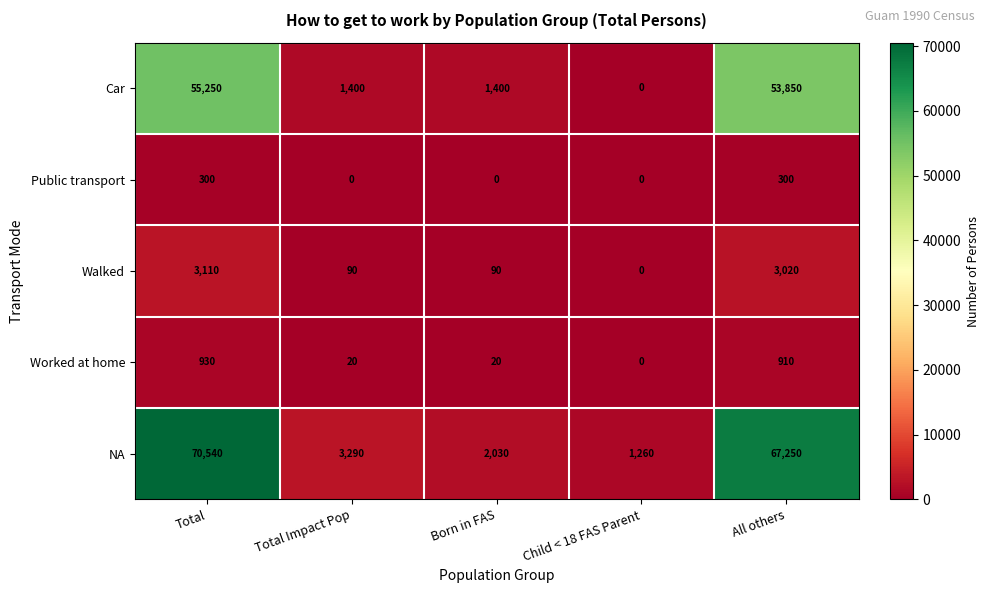

Which series changed the most between Child < 18 FAS Parent and All others?

NA